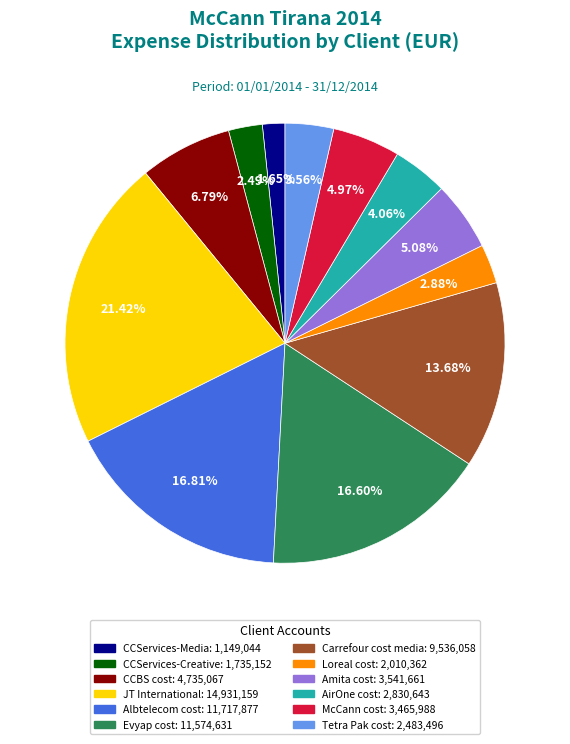

Which category has the biggest portion of the pie?

JT International